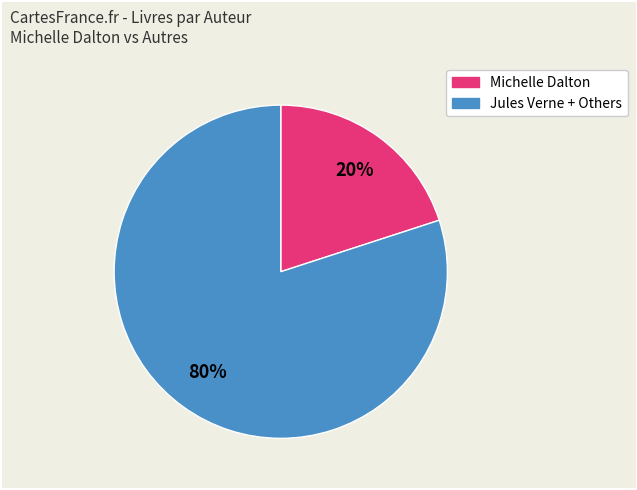

To the nearest percent, what is the average slice percentage?

50%